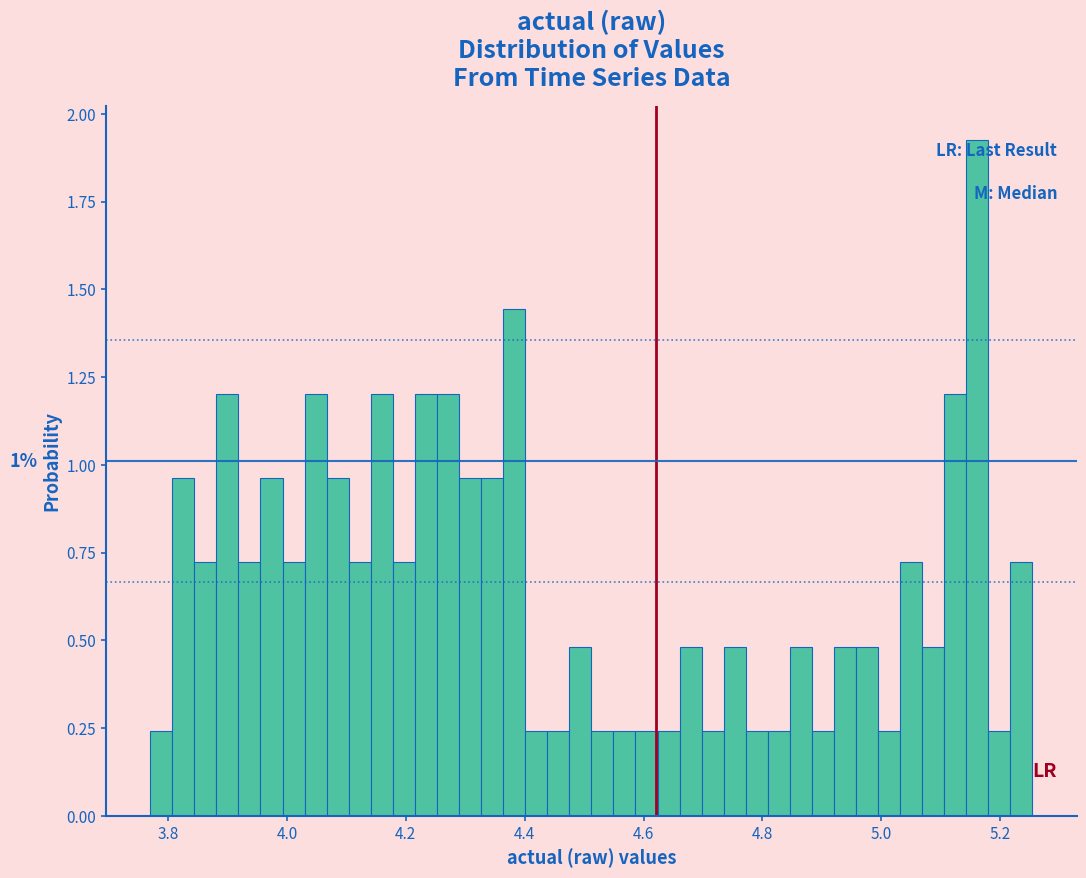

Around what value on the x-axis is the tallest bar? Give the approximate position of its centre, as read against the axis.

5.16